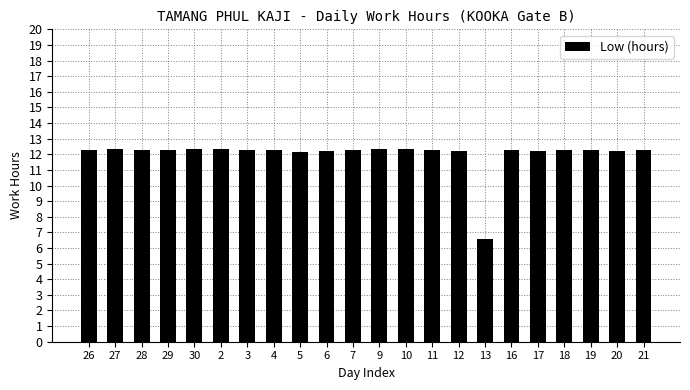

What is the sum of all values?

264.1